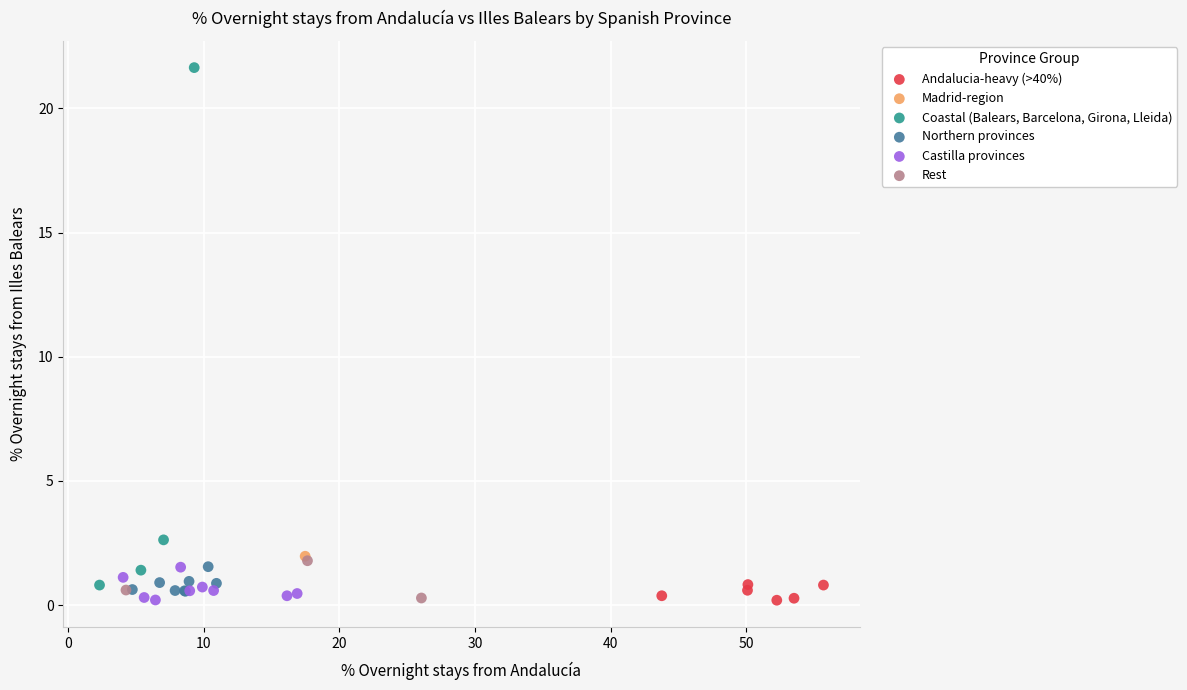

What are all the series names shown in the legend?

Andalucia-heavy (>40%), Madrid-region, Coastal (Balears, Barcelona, Girona, Lleida), Northern provinces, Castilla provinces, Rest